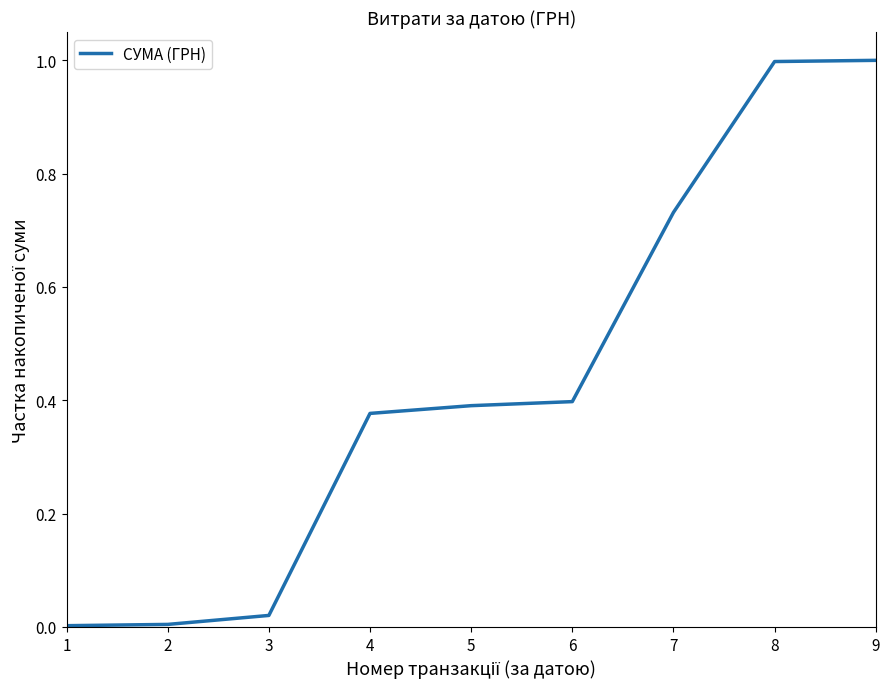

The chart shows a value of 0.0 at 1. True or false?

True